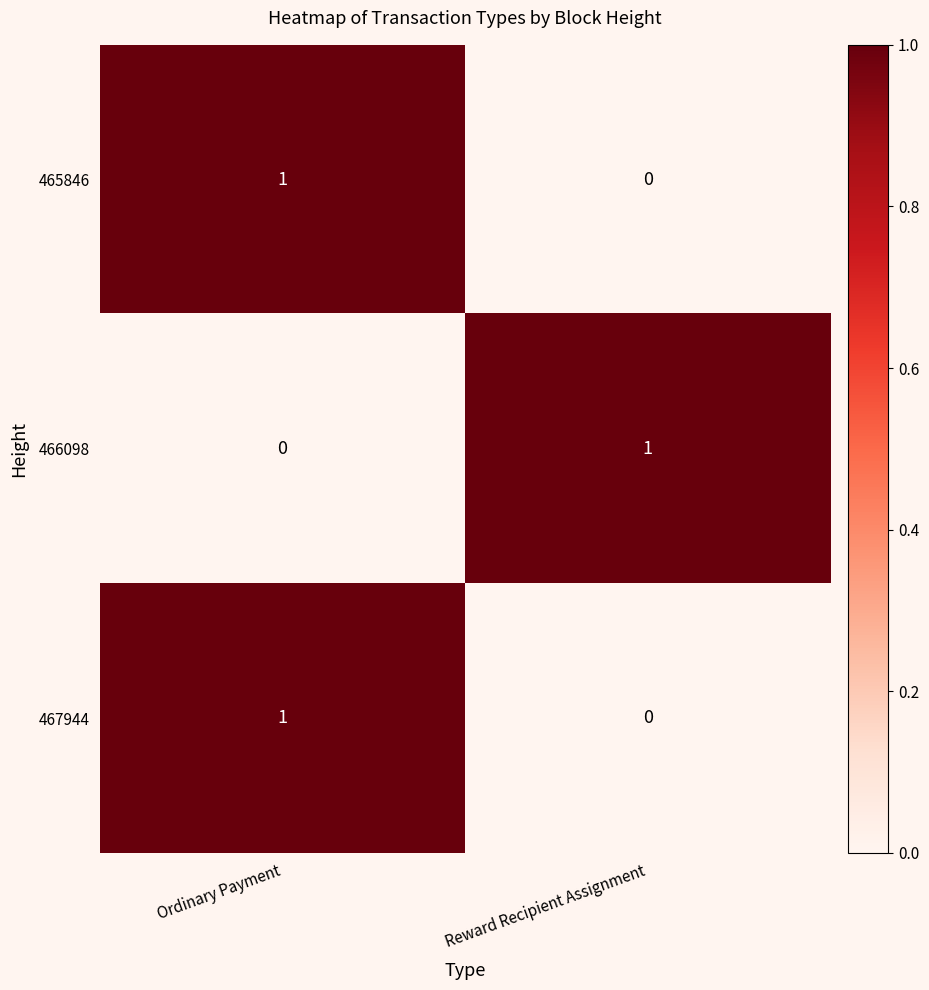

Rank the categories by 467944 value from lowest to highest.

Reward Recipient Assignment, Ordinary Payment